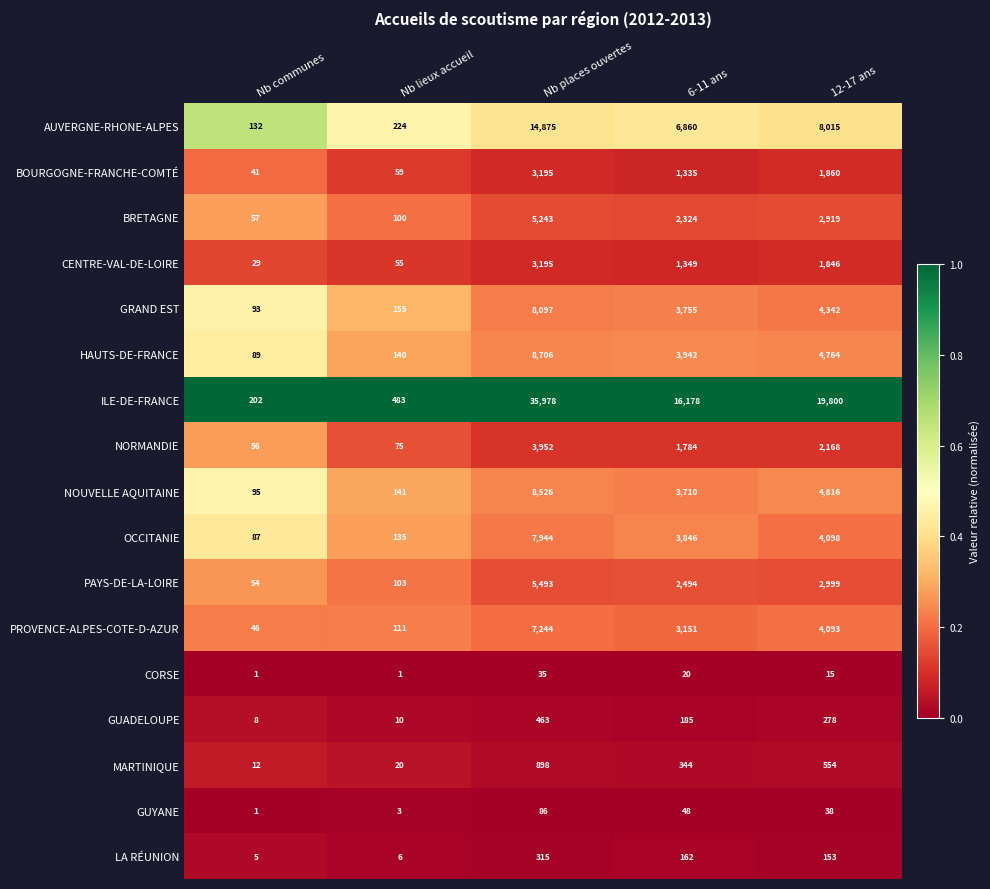

At which label does BOURGOGNE-FRANCHE-COMTÉ reach its minimum?

Nb communes